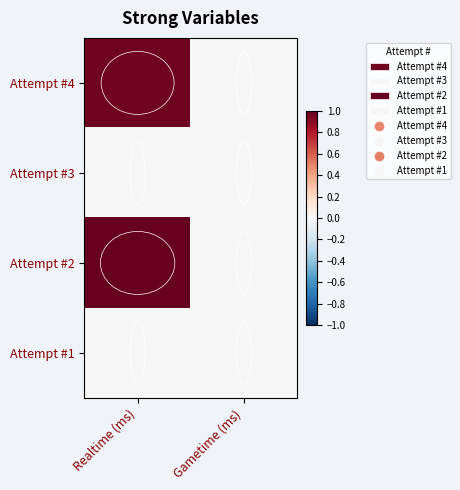

At which category is the sum across all series the highest?

Realtime (ms)